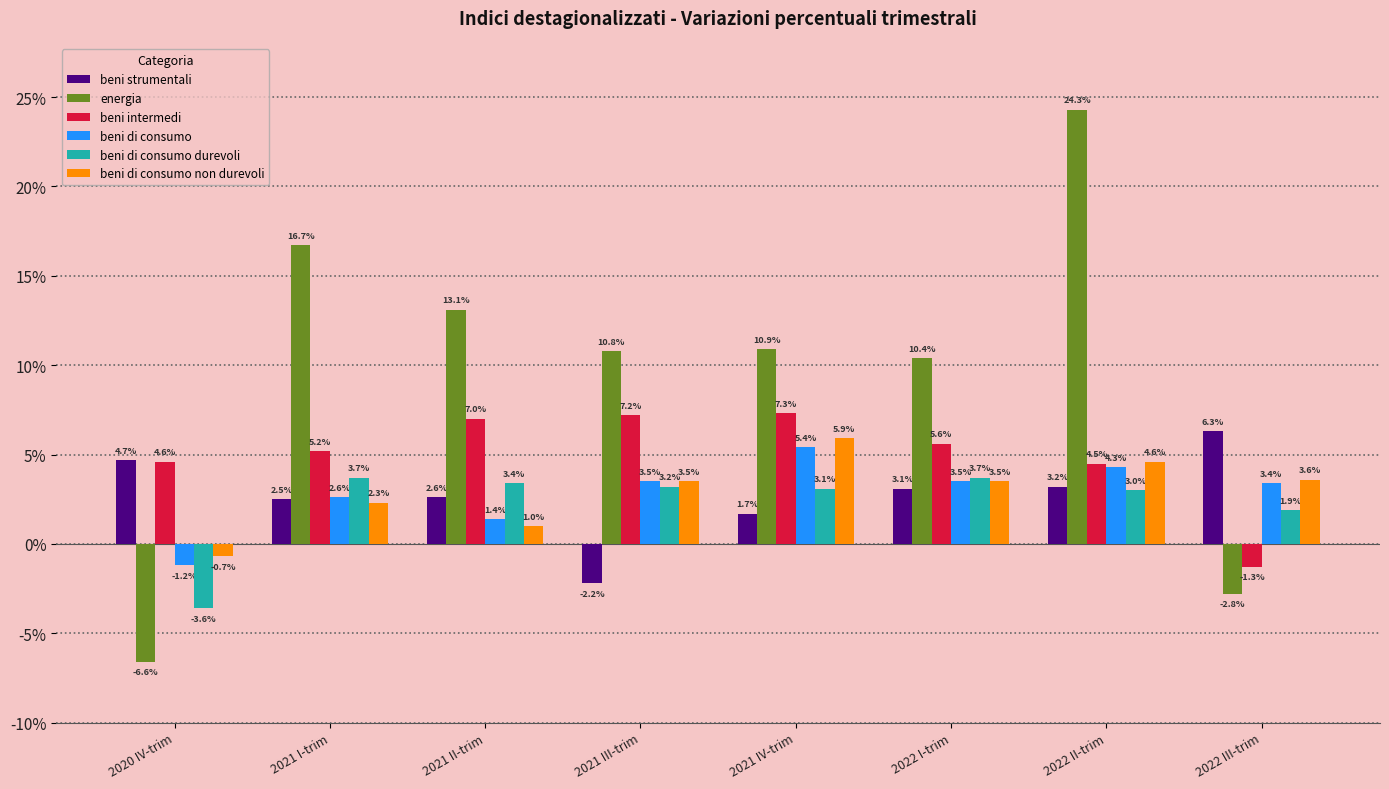

How many bars are there in total?

48